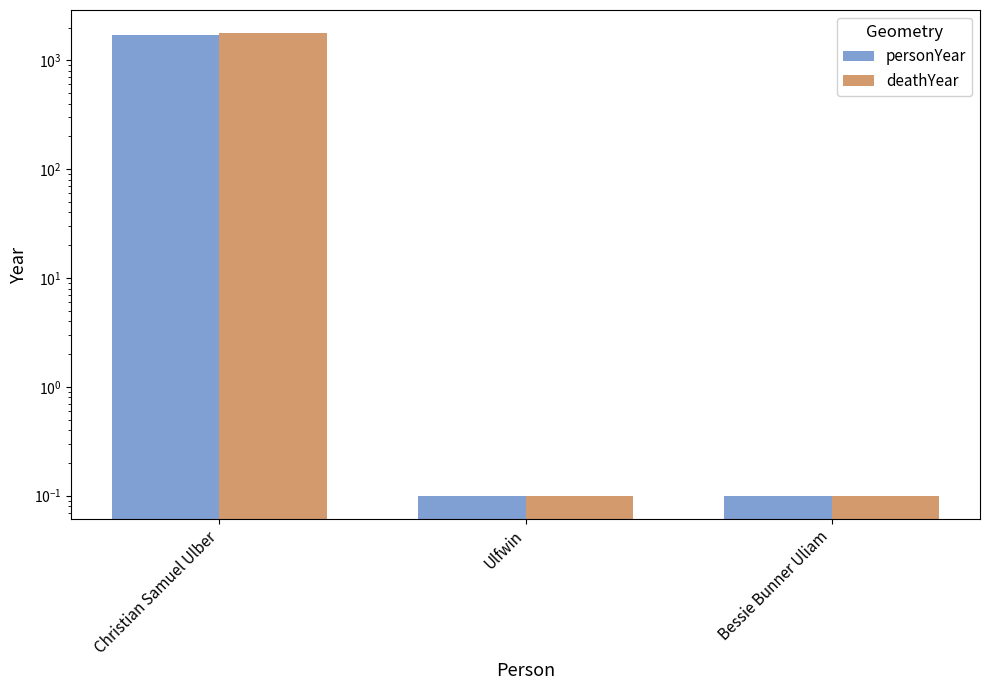

At which category does the chart reach its minimum across all series?

Ulfwin